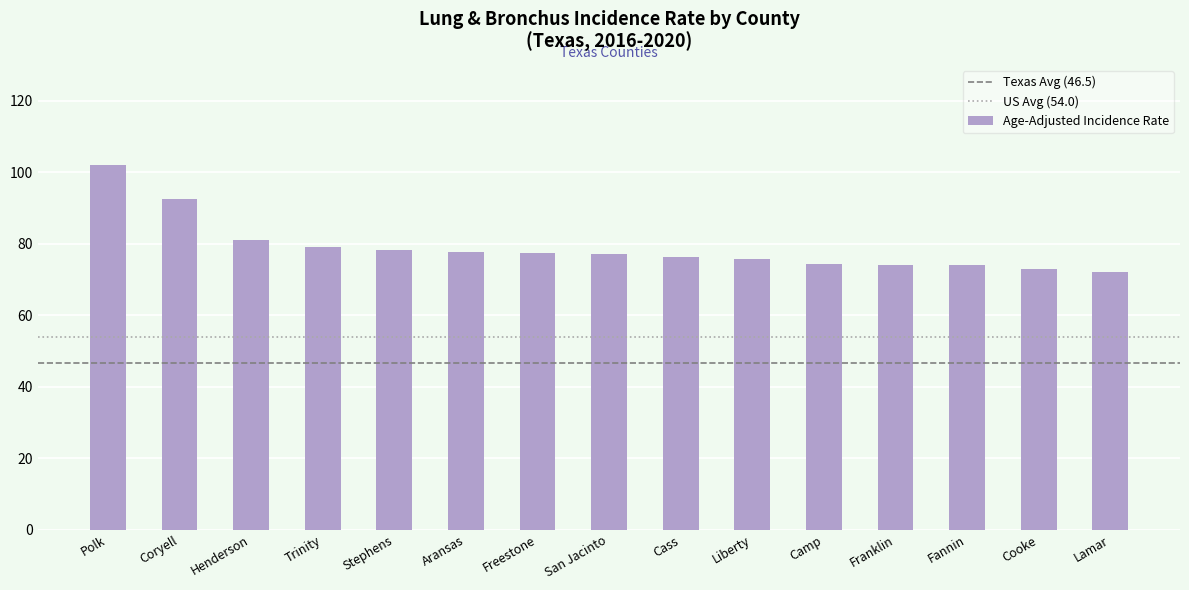

What value does the data have at Trinity?

79.1